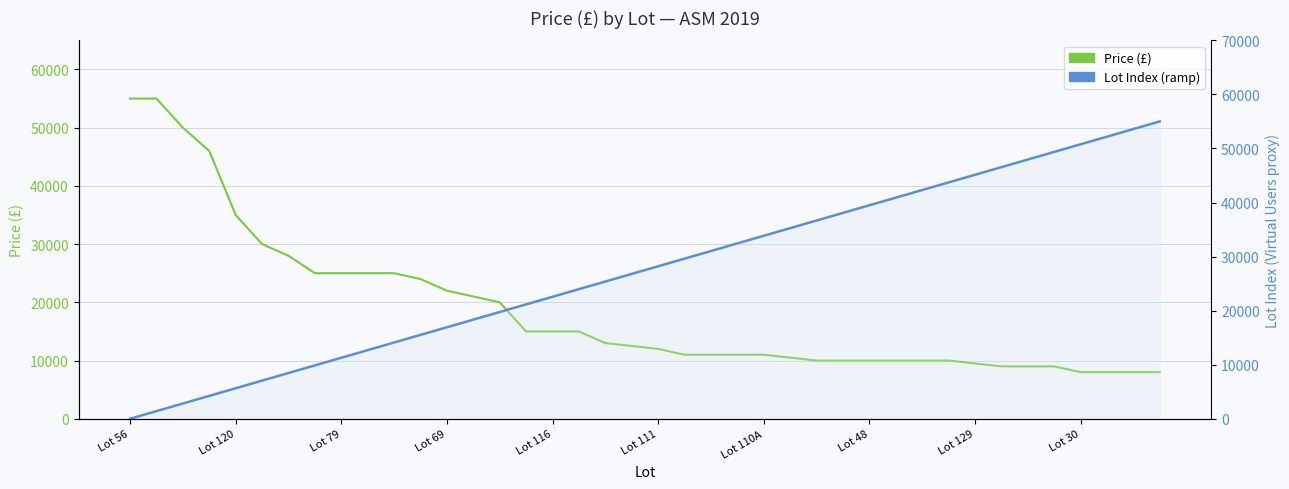

Which has a higher value, 20 or 11?

11